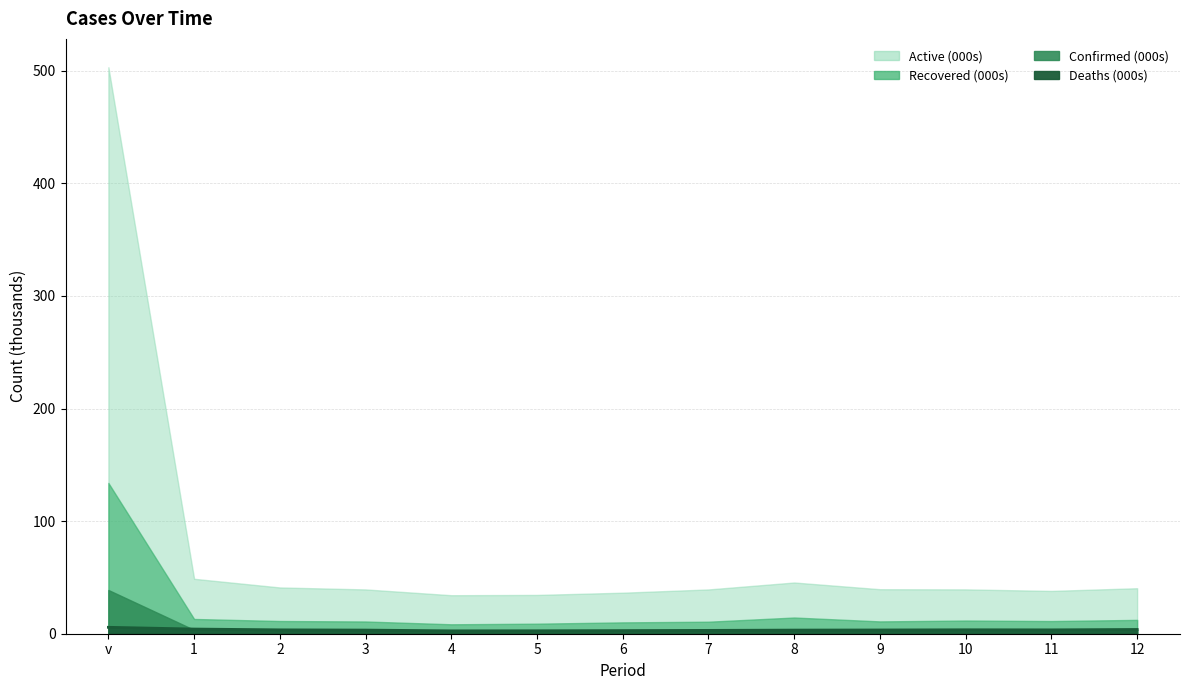

What is the difference between the maximum and minimum values?

3.1